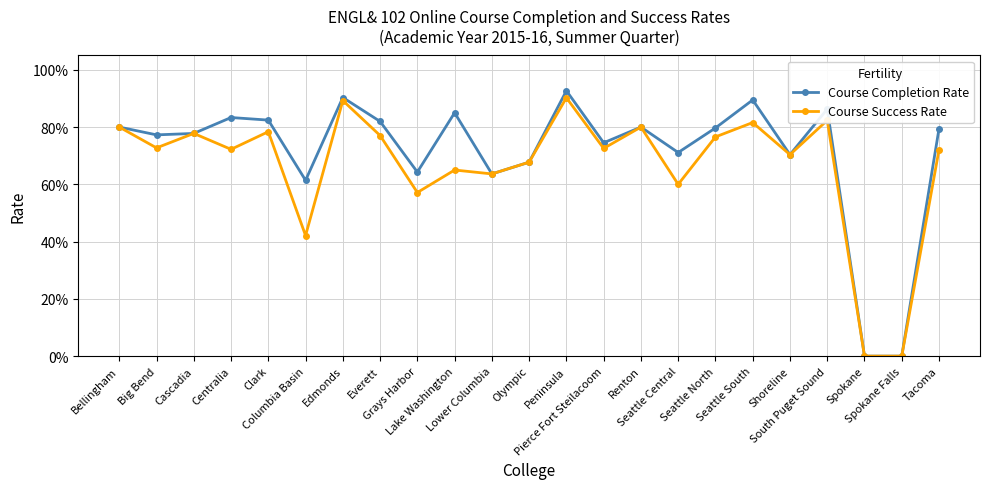

What are all the series names shown in the legend?

Course Completion Rate, Course Success Rate